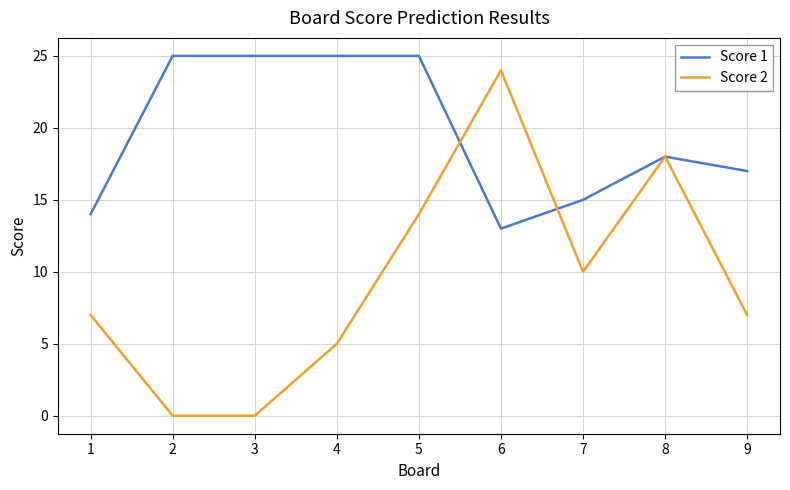

Where is Score 1 nearest to the value 19?

8